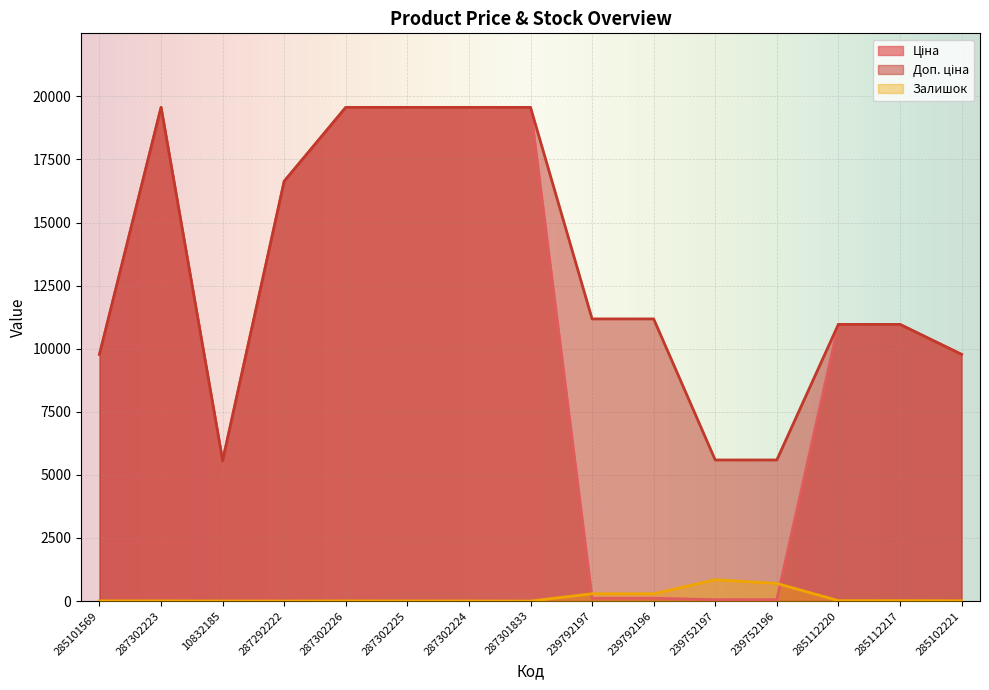

What are all the series names shown in the legend?

Ціна, Доп. ціна, Залишок